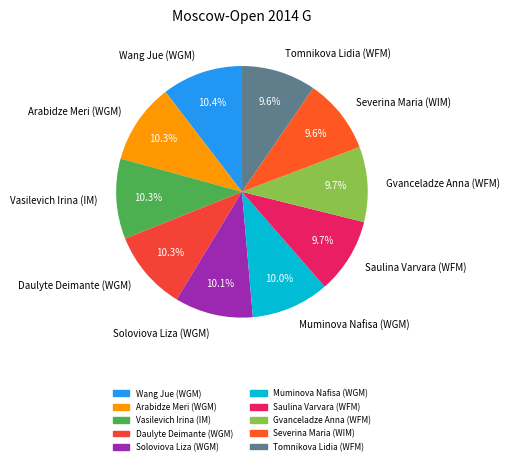

What percentage is the Daulyte Deimante (WGM) slice, to the nearest percent?

10%